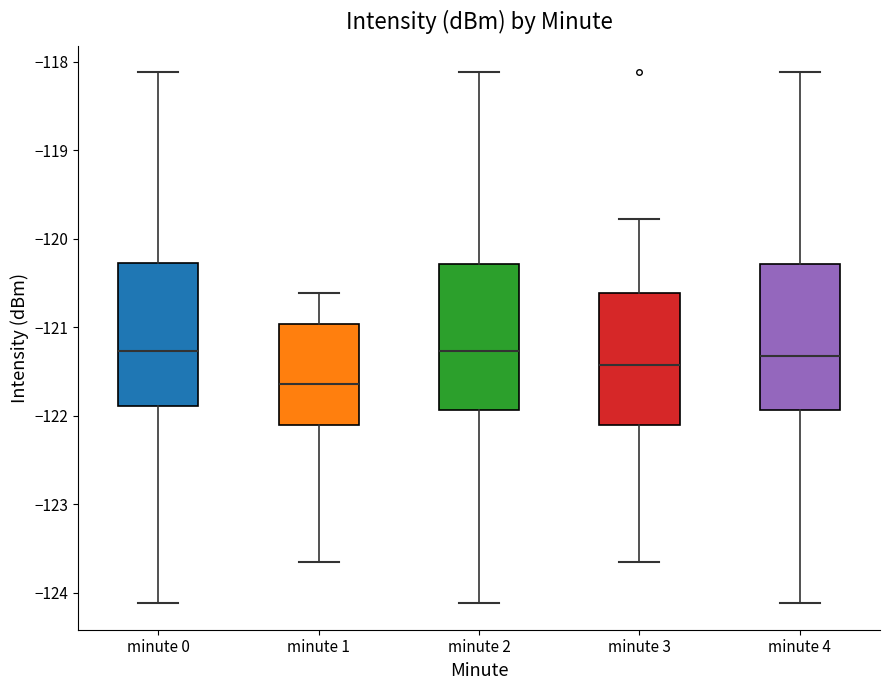

Reading left to right, transcribe this box plot: for each box, give where its median line is, the range the box spans, and where its two whiskers end, as read against the y-axis. The values are not printed on the chart, so give them approximately, as read against the axis.

minute 0: median -121.3, box -121.9 to -120.3, whiskers -124.1 to -118.1
minute 1: median -121.6, box -122.1 to -121.0, whiskers -123.7 to -120.6
minute 2: median -121.3, box -121.9 to -120.3, whiskers -124.1 to -118.1
minute 3: median -121.4, box -122.1 to -120.6, whiskers -123.7 to -119.8
minute 4: median -121.3, box -121.9 to -120.3, whiskers -124.1 to -118.1